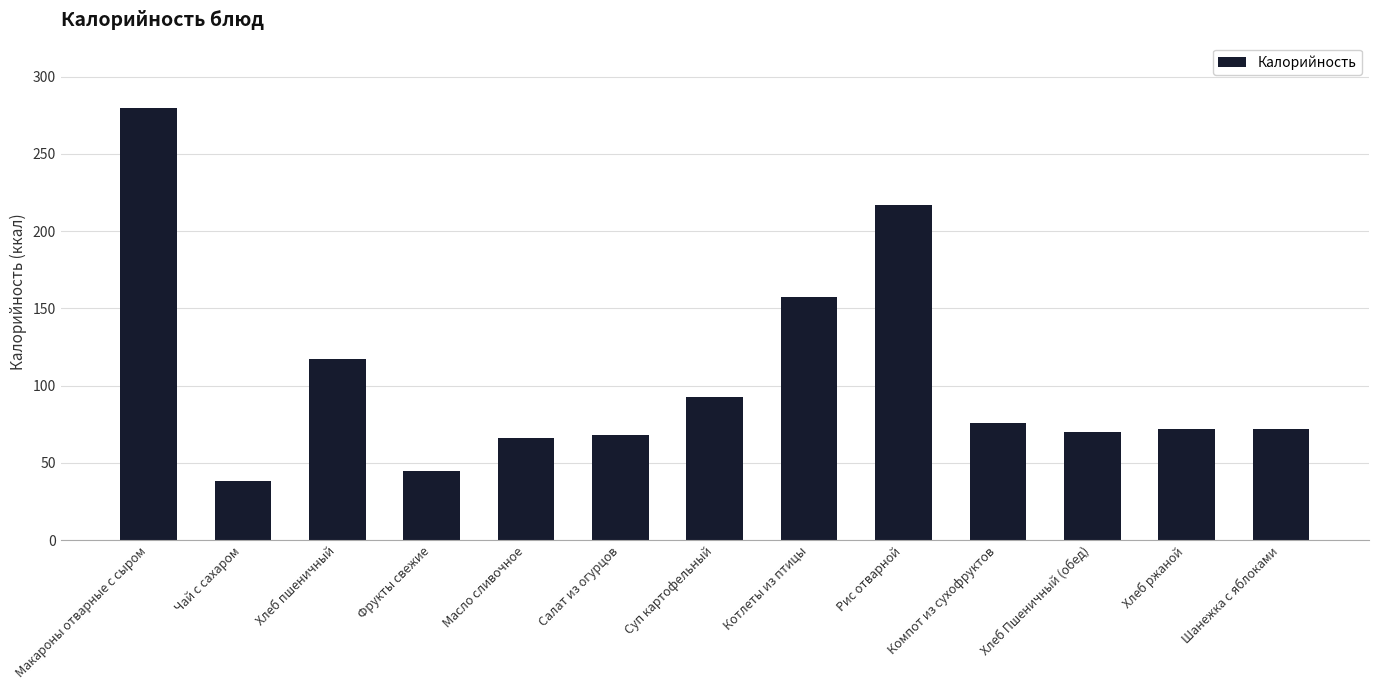

What is the label of the 1st bar from the left?

Макароны отварные с сыром